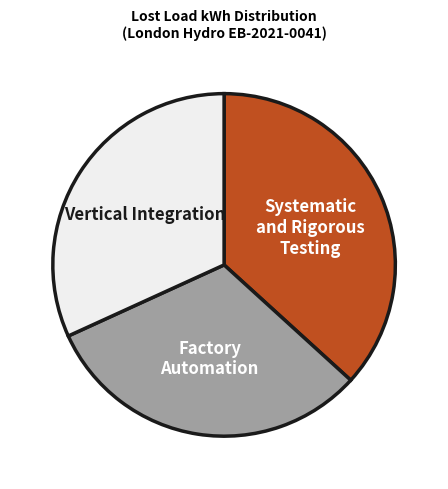

The Systematic and Rigorous Testing slice represents 29% of the pie. True or false?

False